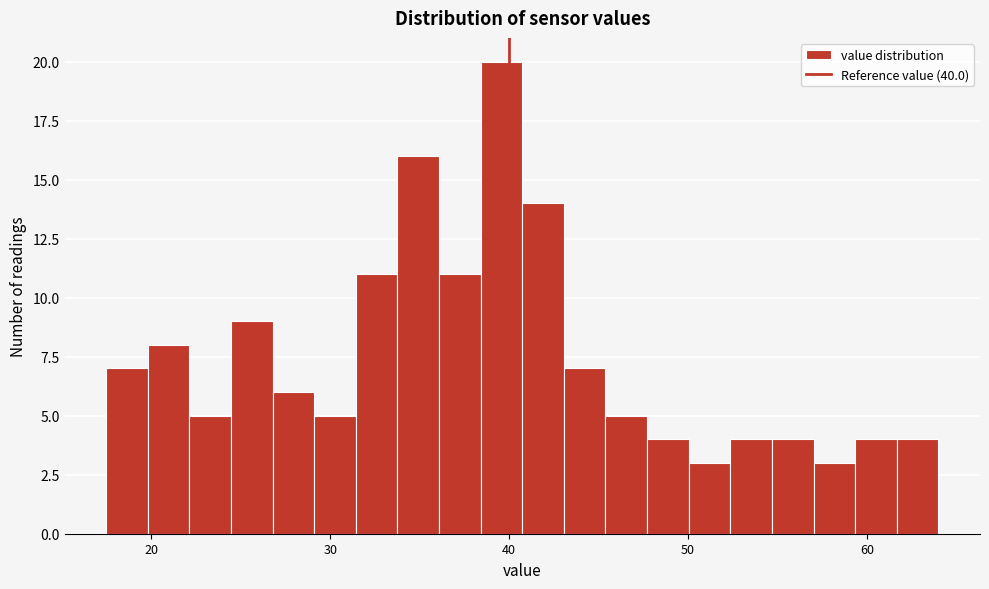

Read against the x-axis, roughly where is the centre of the tallest bar?

40